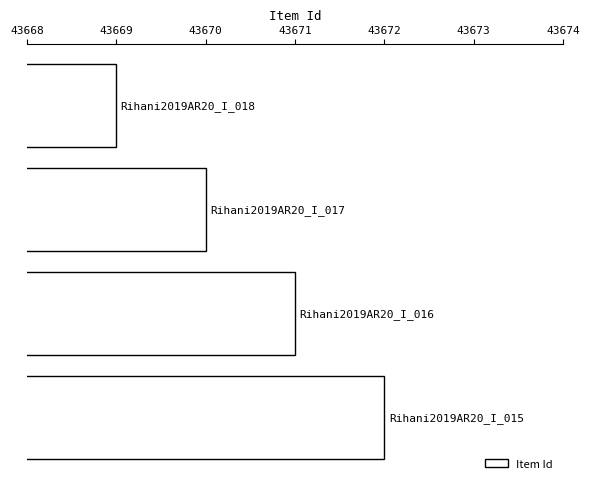

How many distinct data groups are displayed?

1